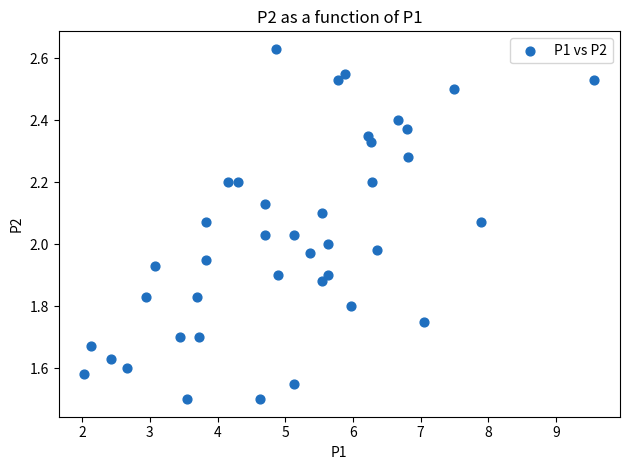

What is the range of Y values (max minus min)?

1.1